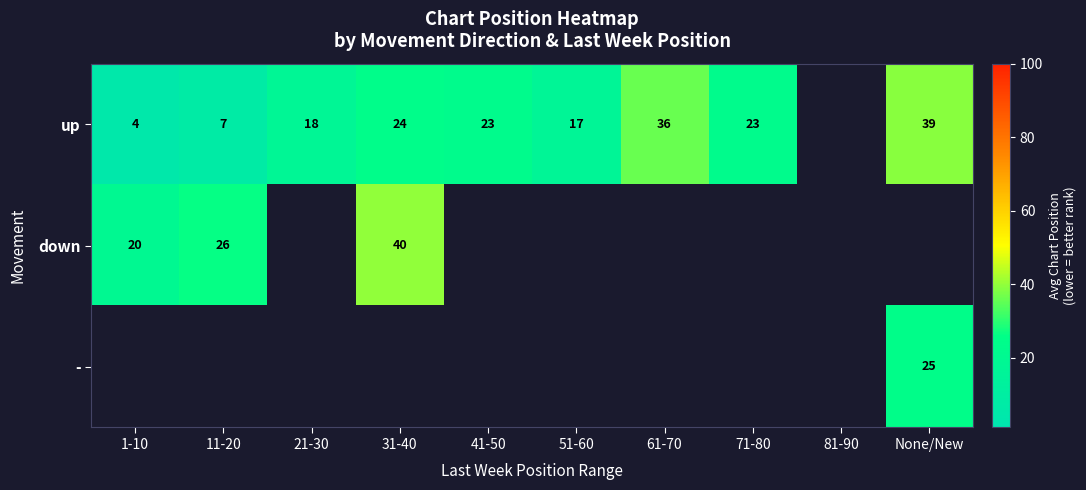

What is the lowest value of the up series?

4.2